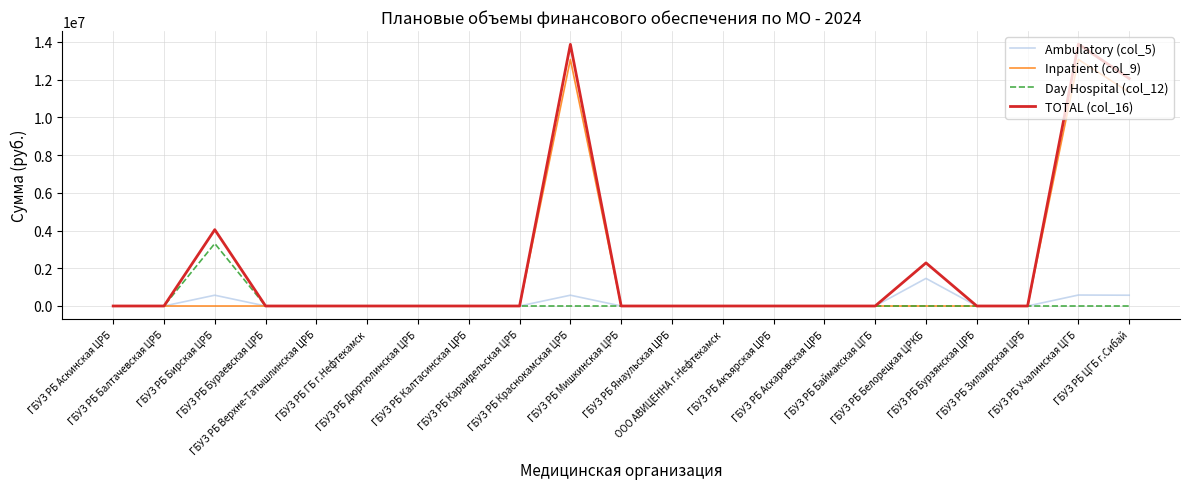

What is the difference between the maximum and minimum values in the Day Hospital (col_12) series?

3311172.0